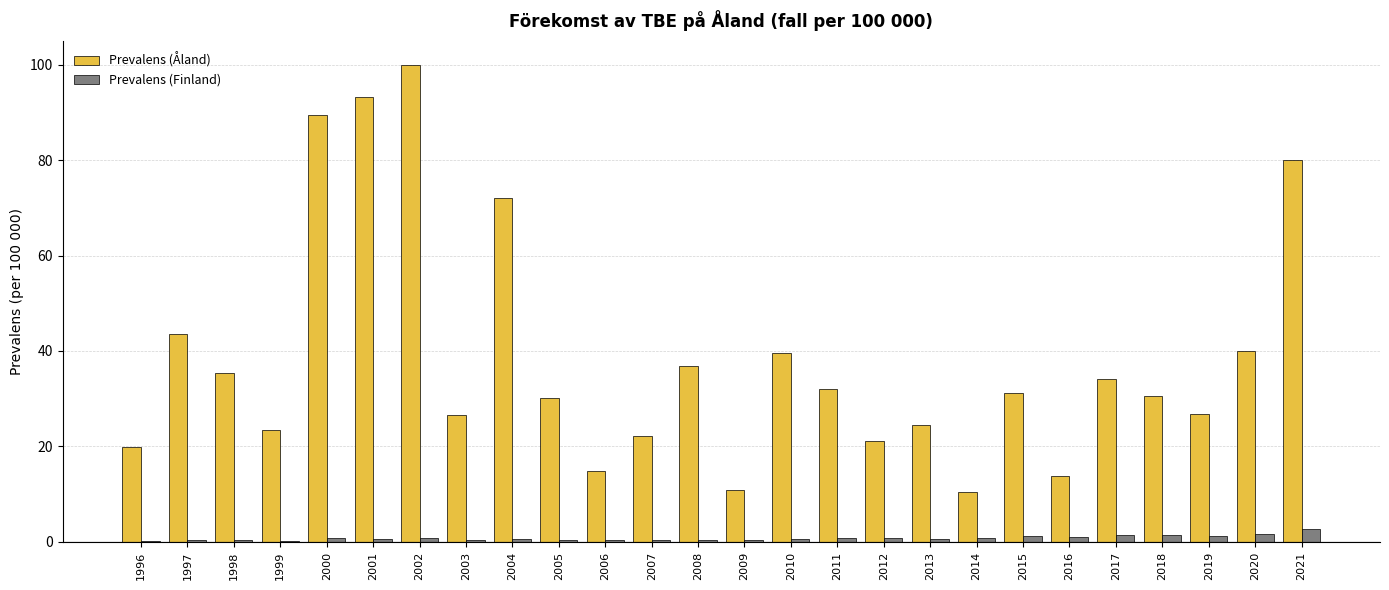

Which label corresponds to the largest value in the chart?

2002